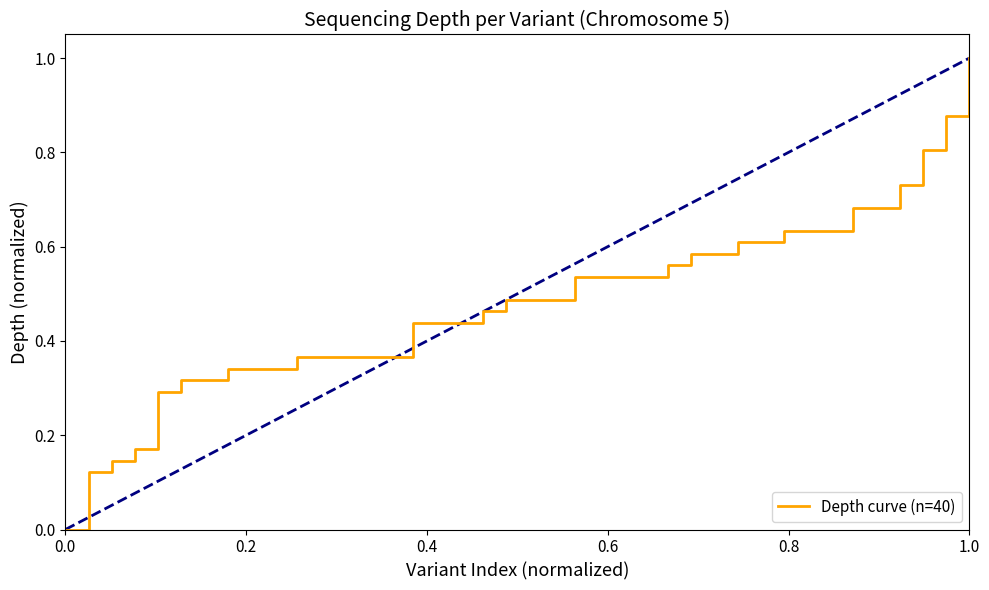

What is the maximum value shown in the chart?

1.0